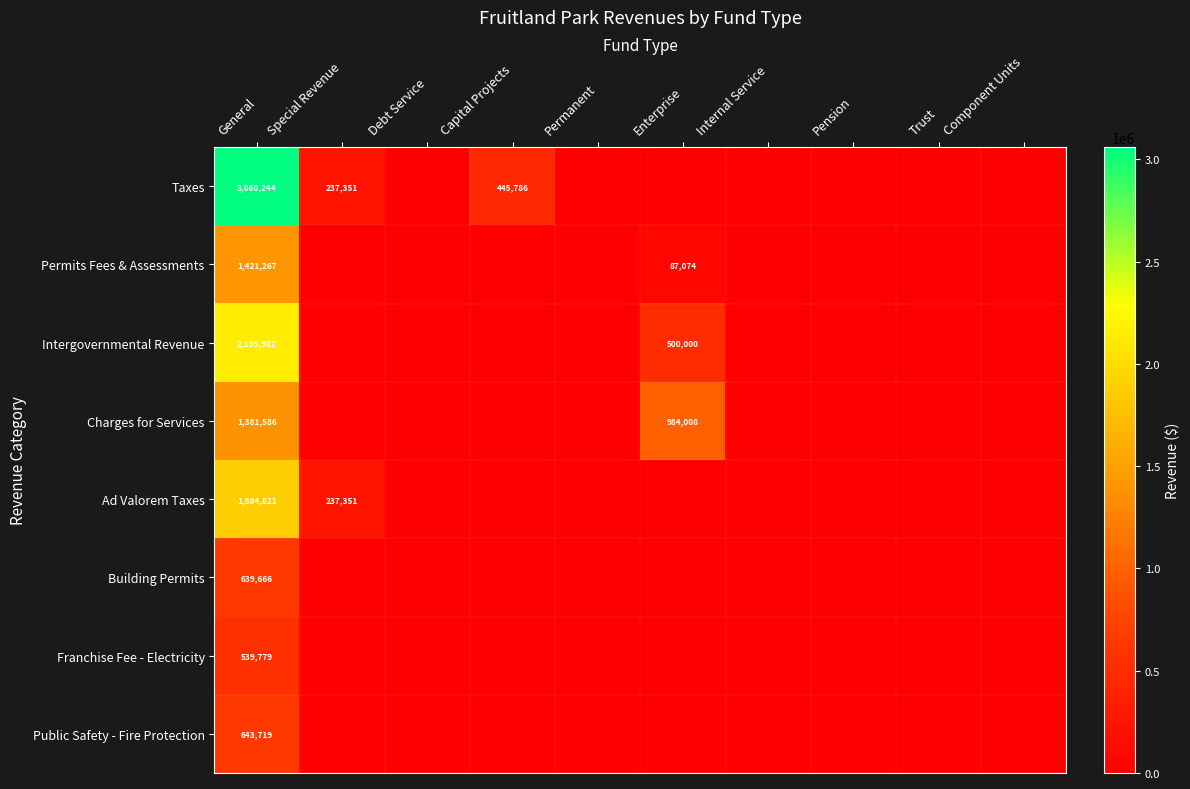

Is it true that Franchise Fee - Electricity equals 239702 at General?

False